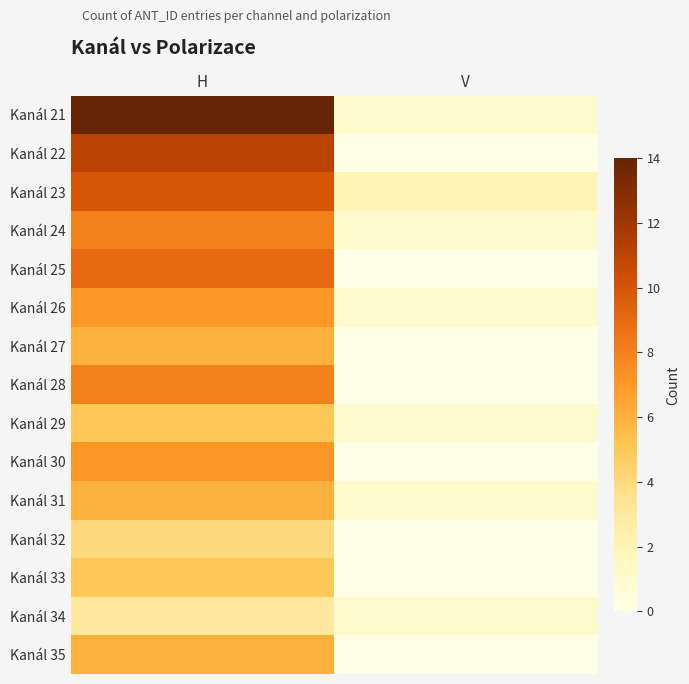

Reading right to left, list all the values displayed in this chart.

Kanál 21: V=1	H=14
Kanál 22: V=0	H=11
Kanál 23: V=2	H=10
Kanál 24: V=1	H=8
Kanál 25: V=0	H=9
Kanál 26: V=1	H=7
Kanál 27: V=0	H=6
Kanál 28: V=0	H=8
Kanál 29: V=1	H=5
Kanál 30: V=0	H=7
Kanál 31: V=1	H=6
Kanál 32: V=0	H=4
Kanál 33: V=0	H=5
Kanál 34: V=1	H=3
Kanál 35: V=0	H=6